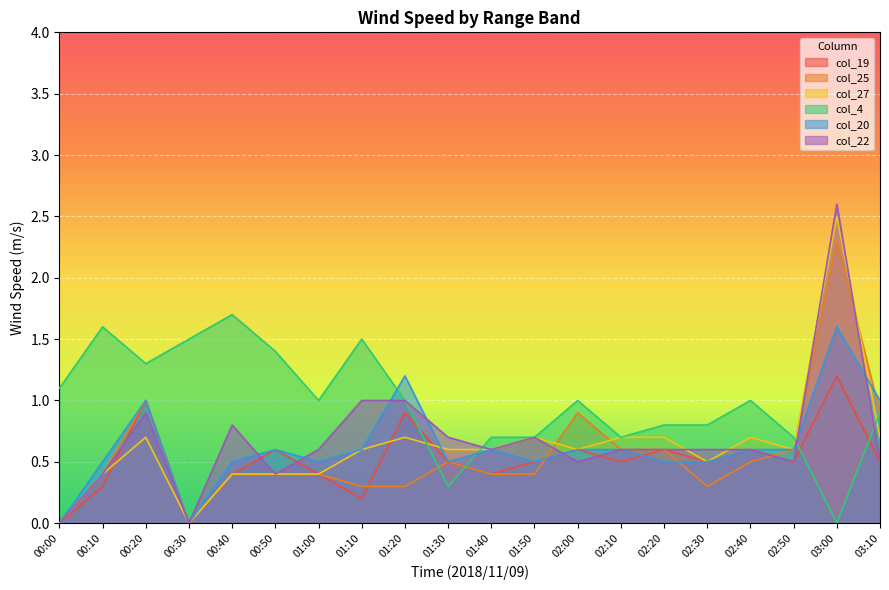

What is the approximate value of col_19 at 01:20?

0.9